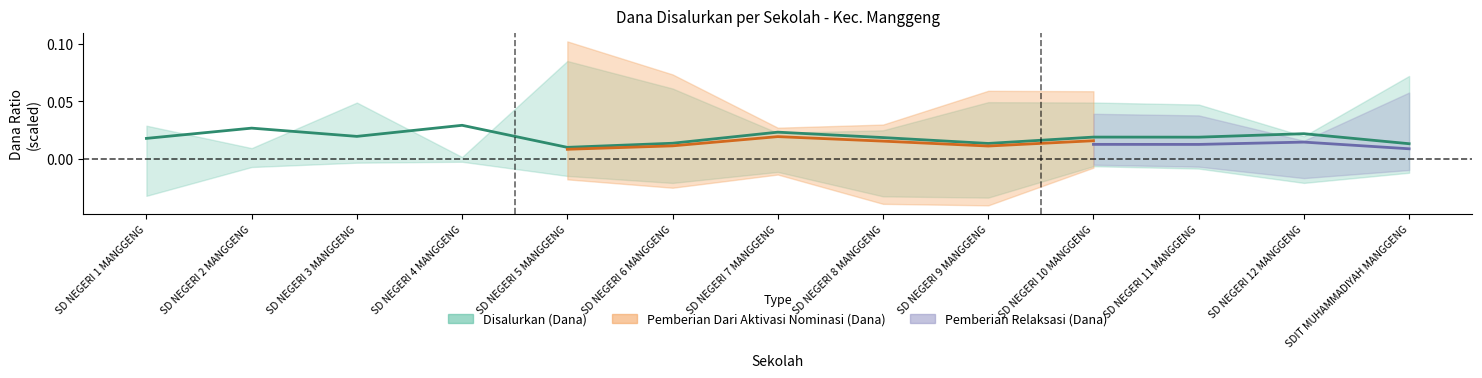

What position from the right is SD NEGERI 2 MANGGENG?

12